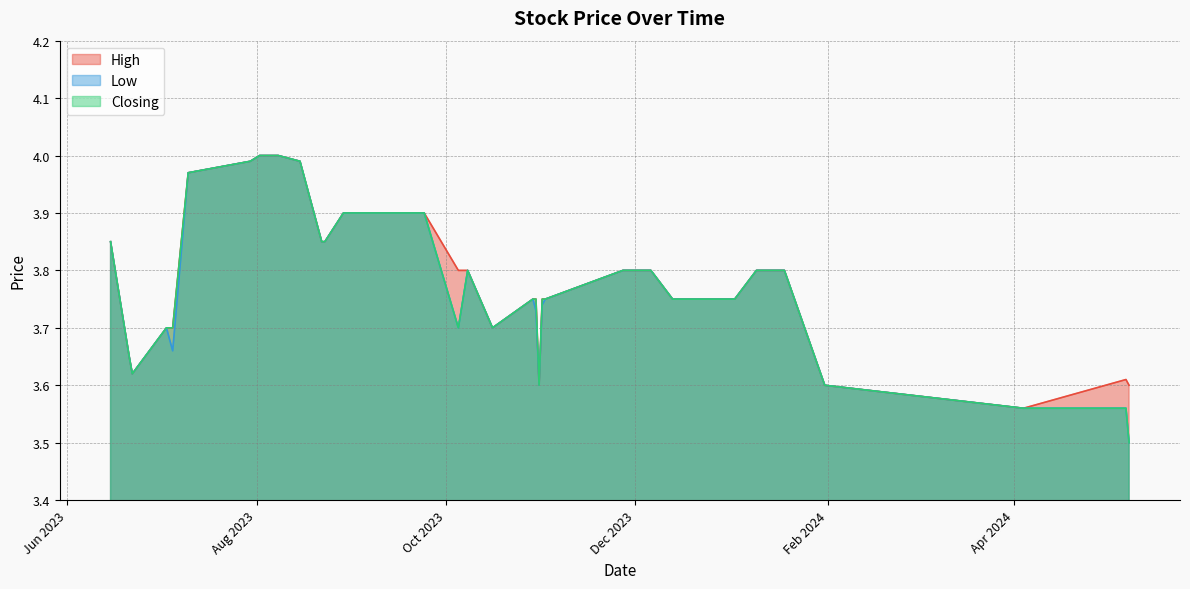

The value of High at 20 is 6.8. True or false?

False